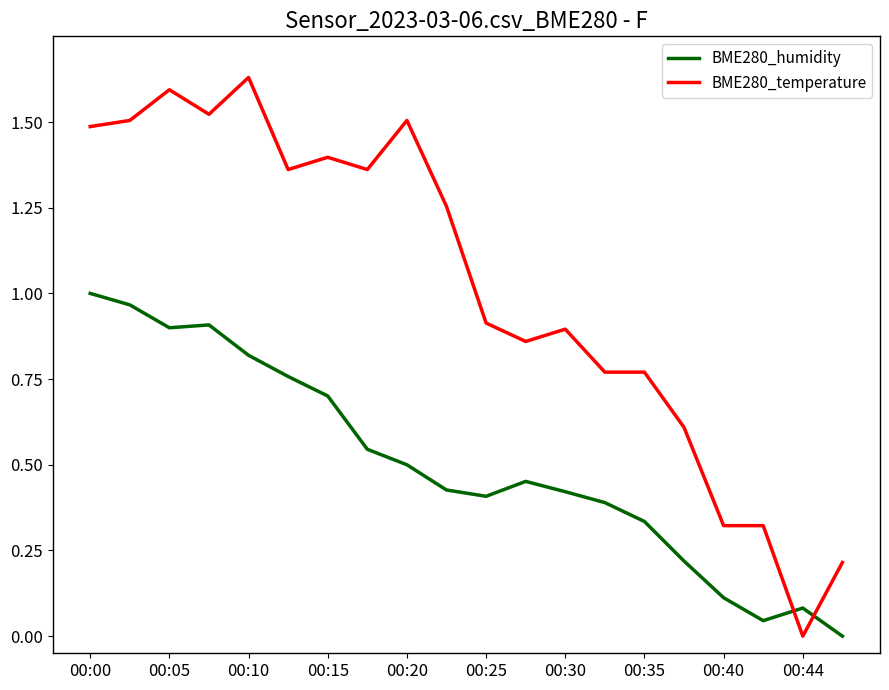

Rank the series by their maximum value, from lowest to highest.

BME280_humidity, BME280_temperature